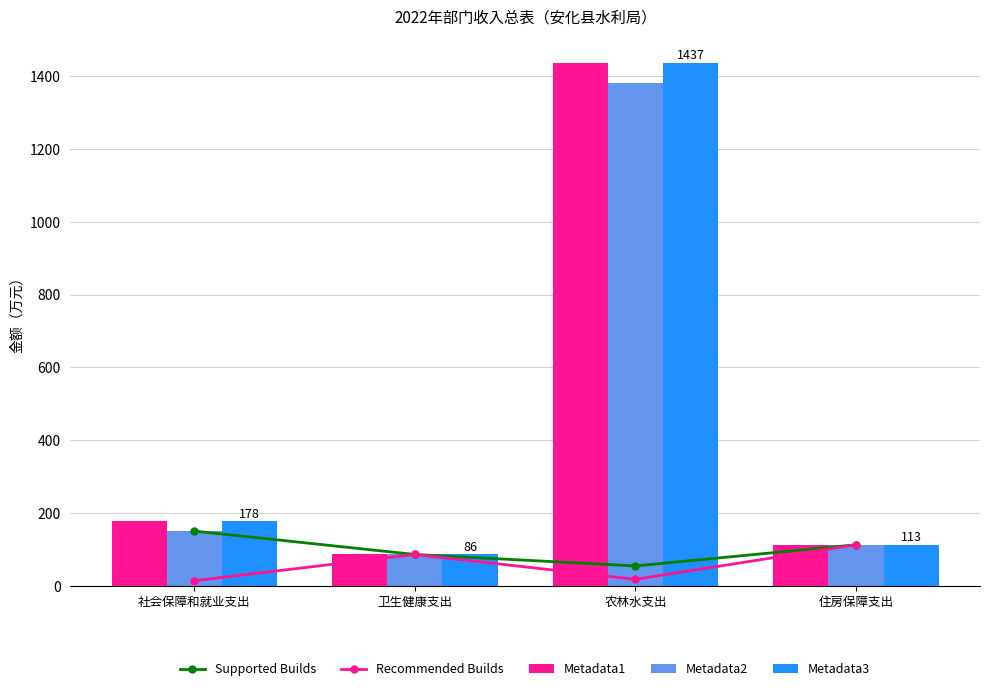

Between 卫生健康支出 and 住房保障支出, which series saw the biggest shift?

Supported Builds